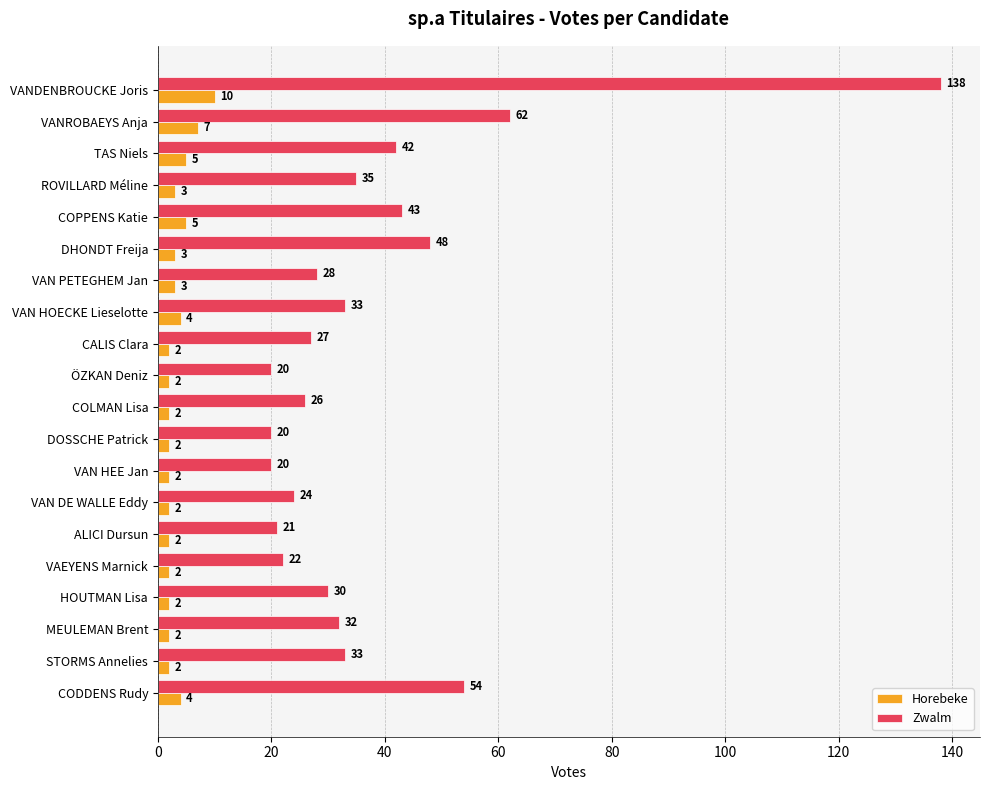

What is the difference between the maximum and minimum values in the Horebeke series?

8